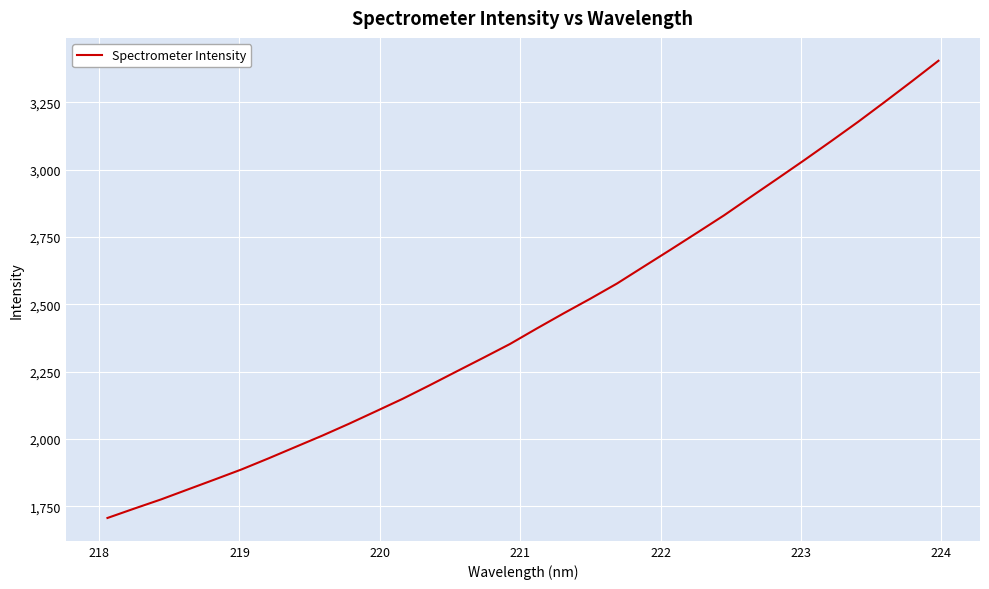

How many values exceed 2410?

16